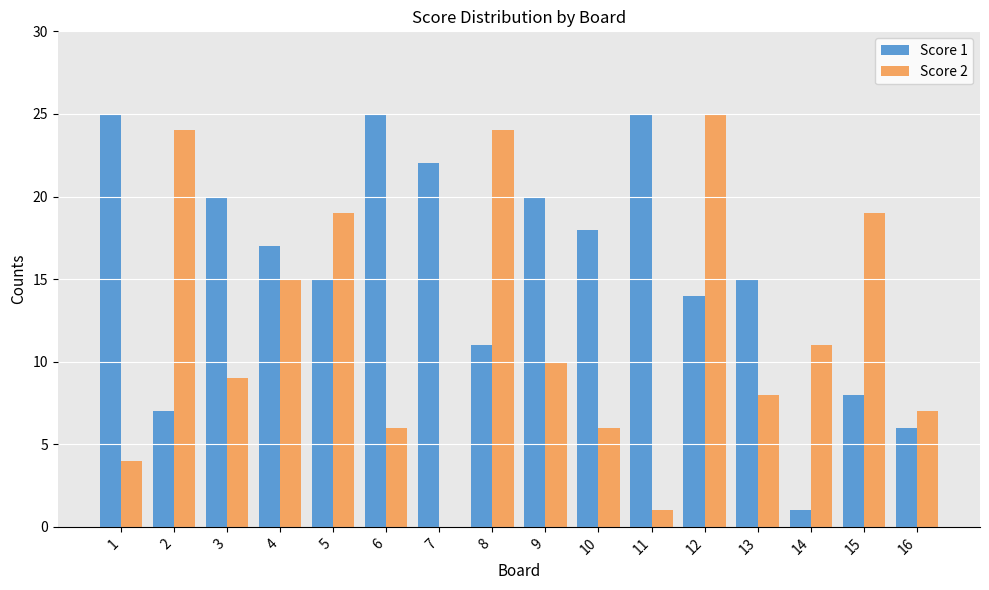

Are the bars horizontal?

No